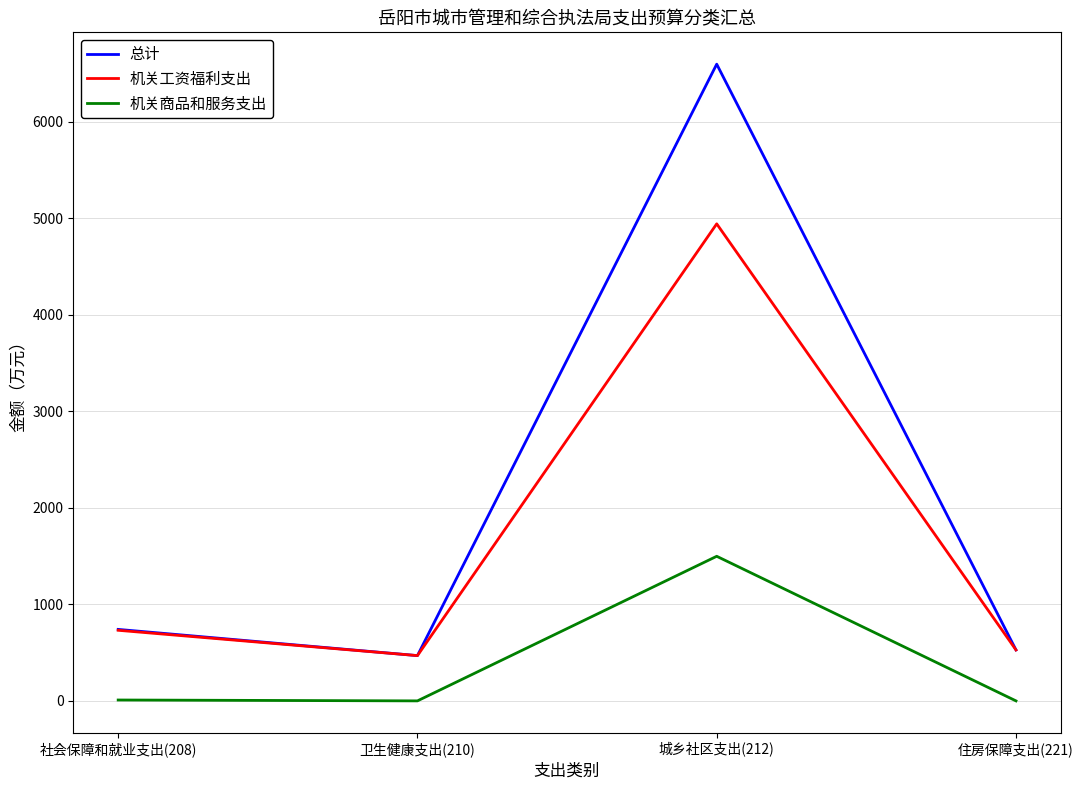

Does the chart display data point markers on the line(s)?

No